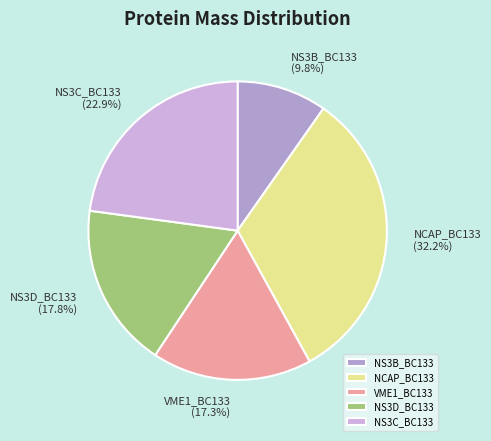

What is the largest slice in the pie chart?

NCAP_BC133